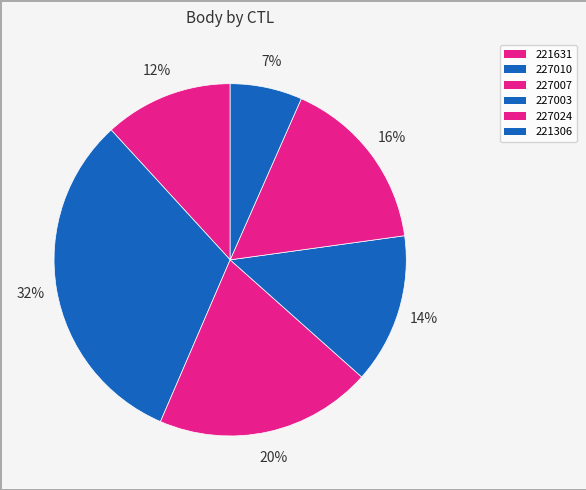

What is the smallest slice in the pie chart?

221306